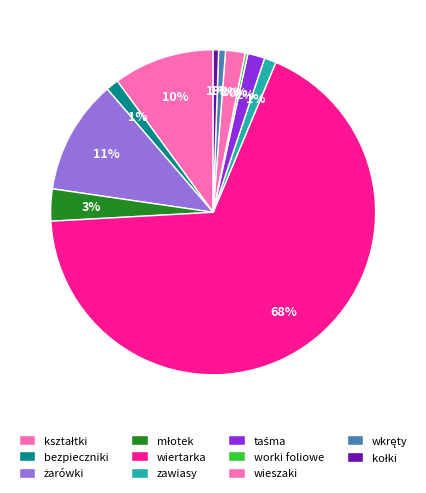

Between młotek and wiertarka, which is larger?

wiertarka